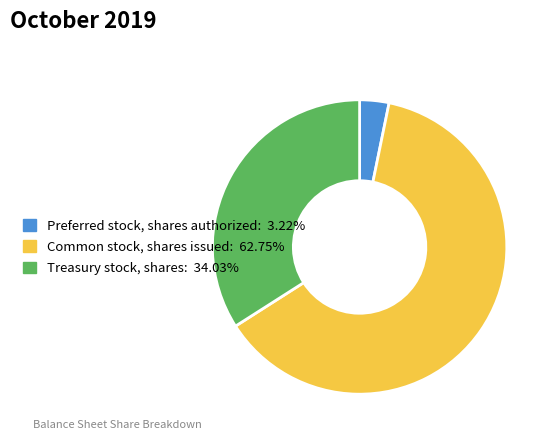

Combined, do Treasury stock, shares and Preferred stock, shares authorized account for over 50%?

No